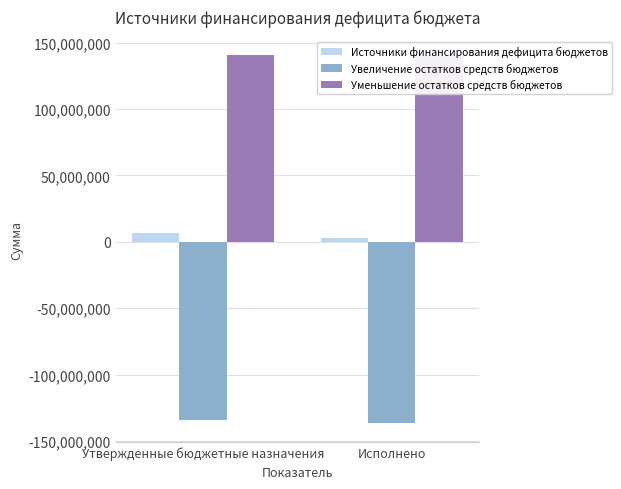

At how many categories does at least one series exceed -42661118?

2